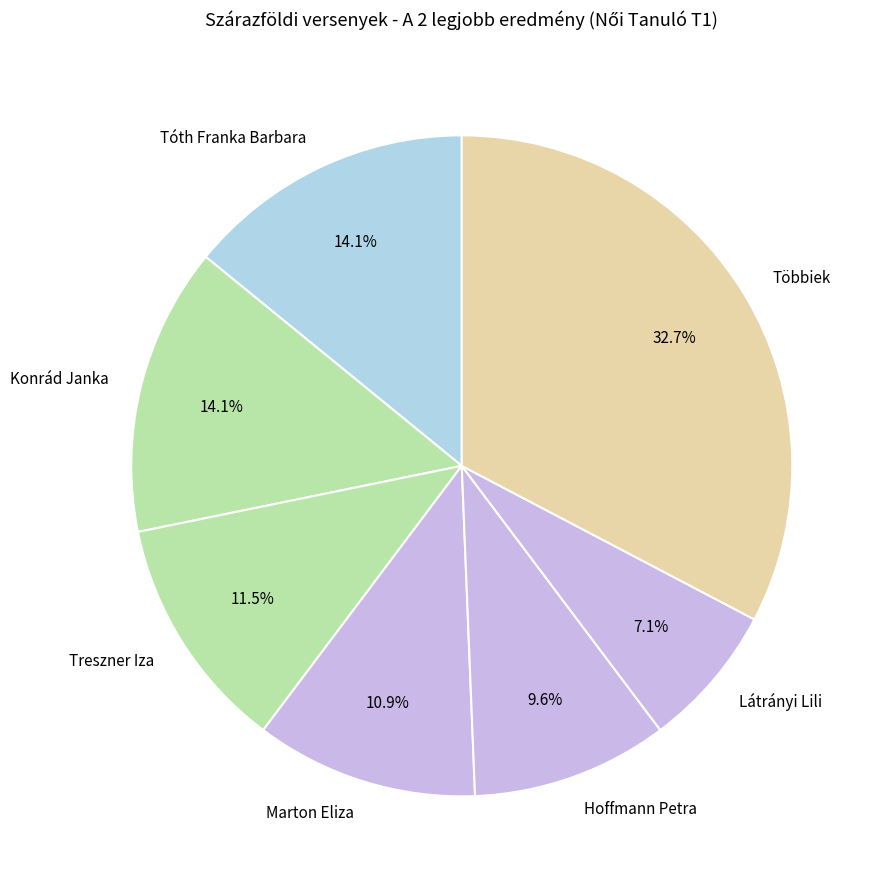

Does Treszner Iza represent more than half of the total?

No